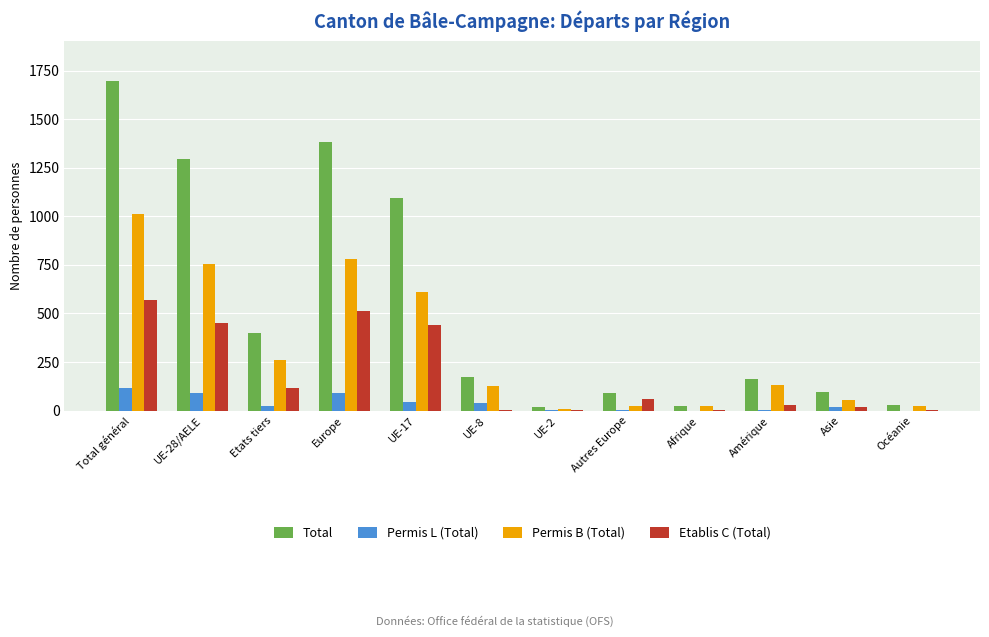

Where does the Permis B (Total) series first go above 131?

Total général